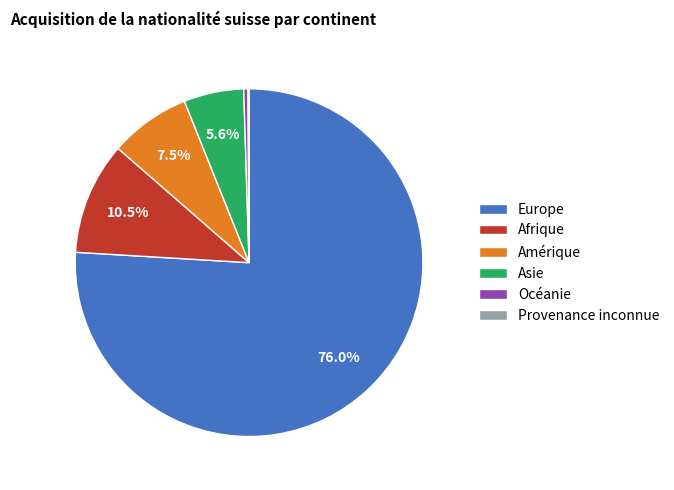

Is Europe the majority of the pie?

Yes